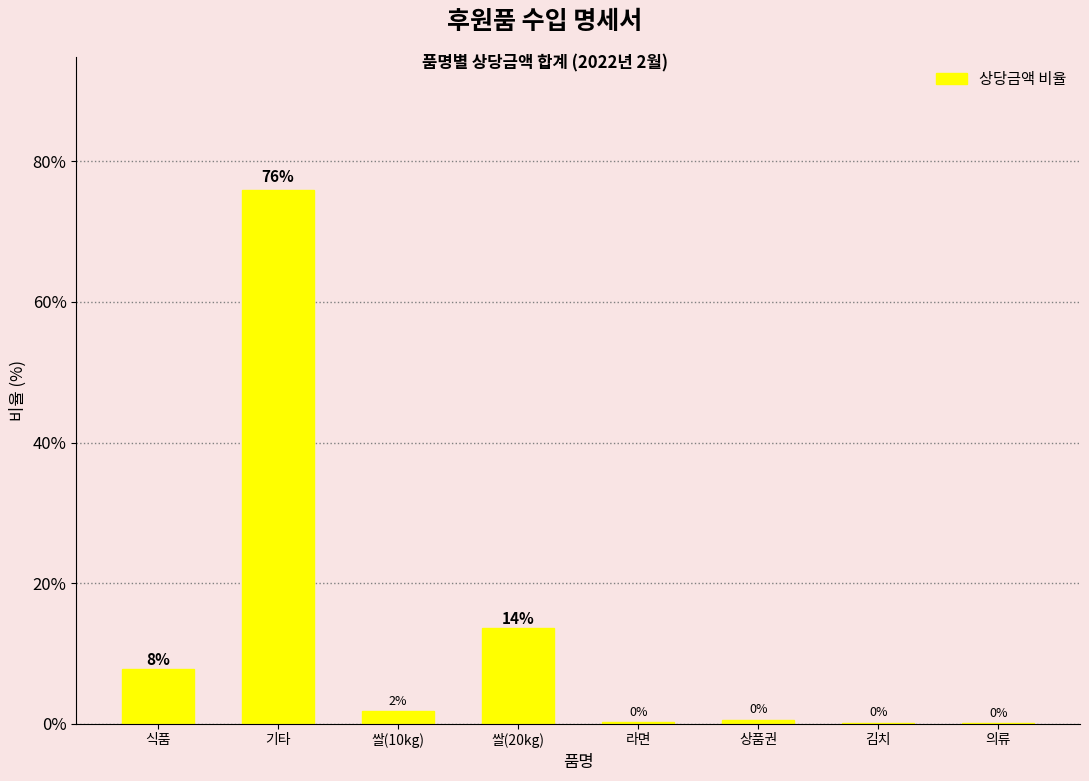

Count the number of data series in this chart.

1